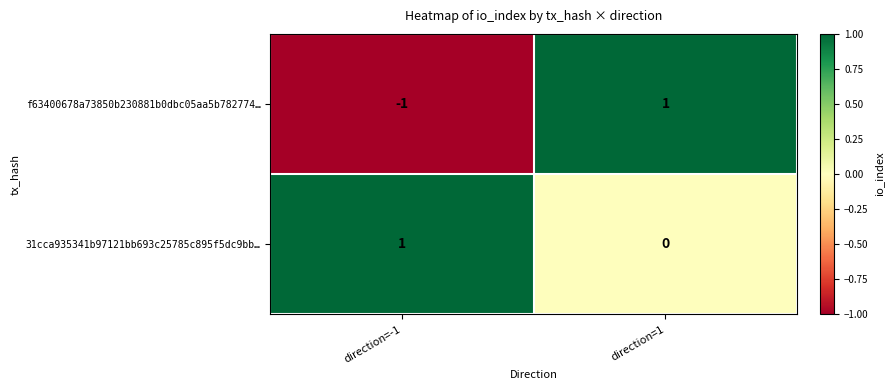

What is the smallest value displayed?

-1